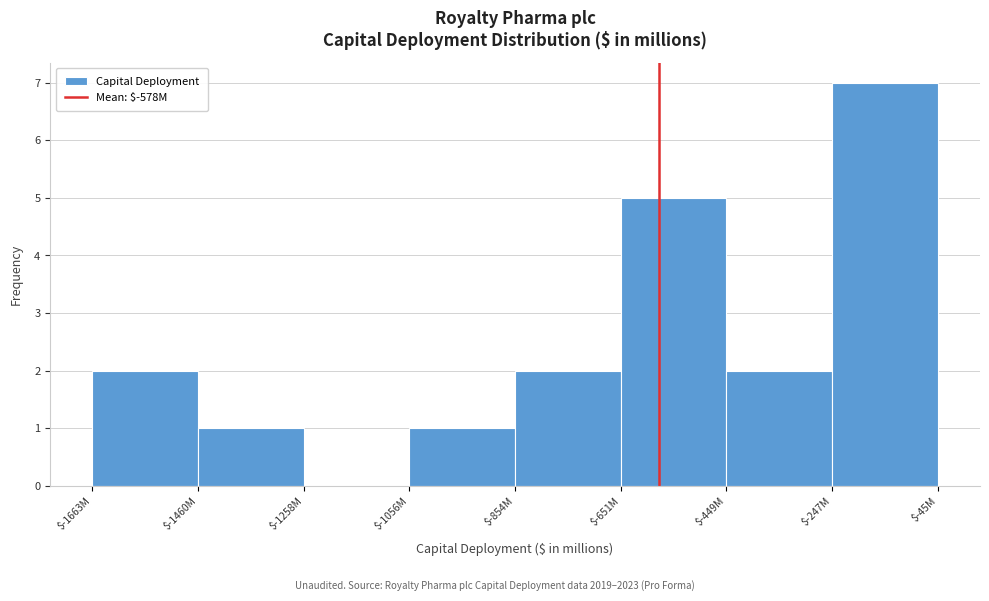

What value does the data have at $-651M?

5